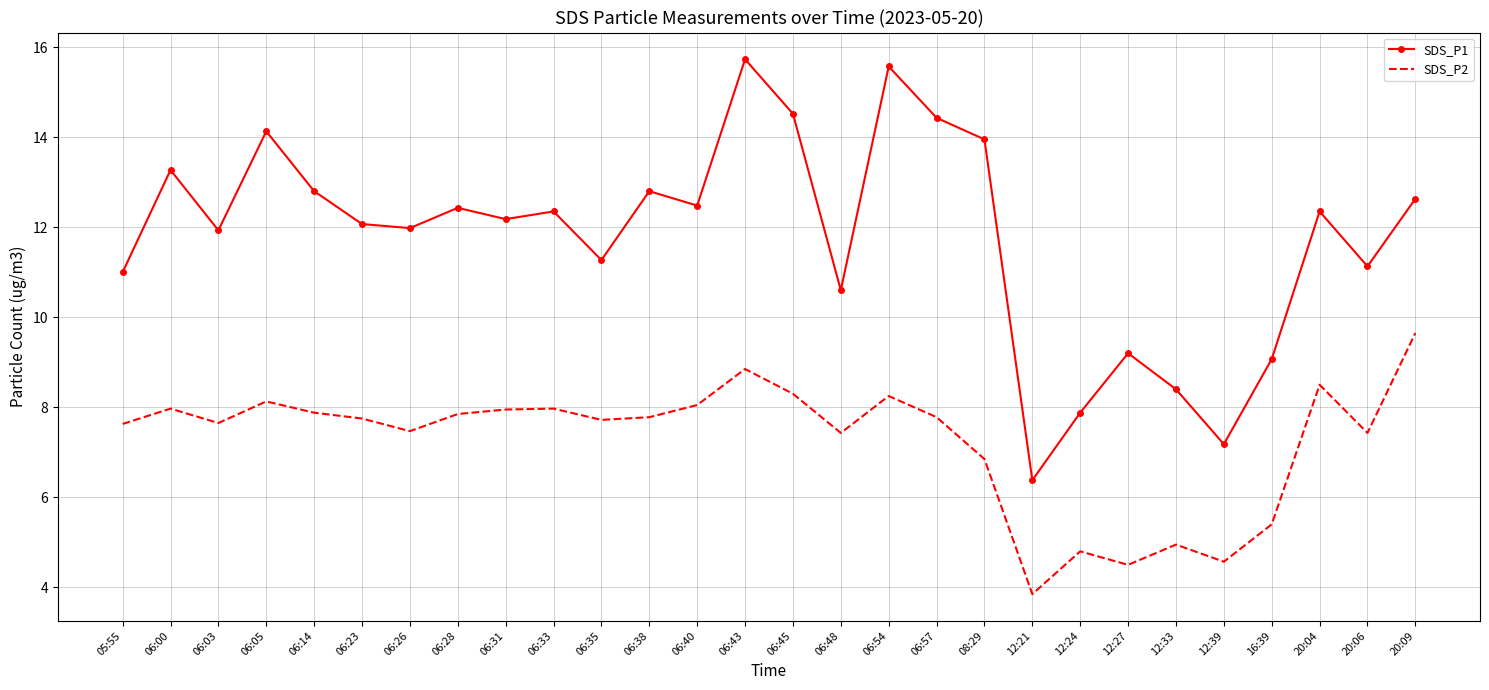

Which series has the widest spread of values?

SDS_P1